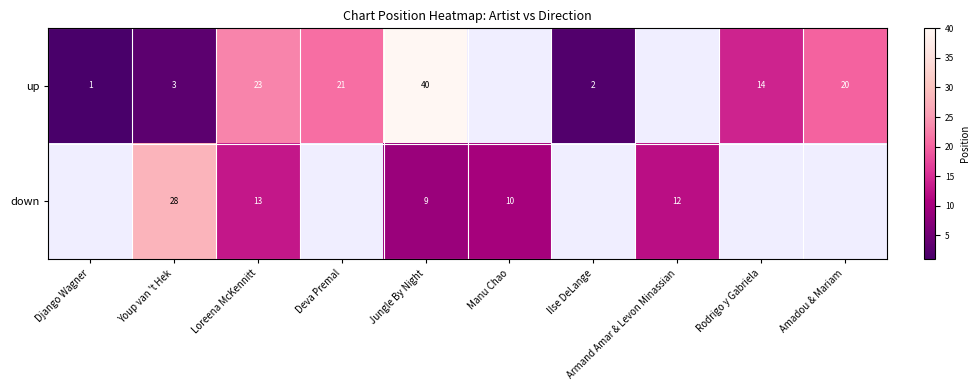

Is the value of up at Youp van 't Hek greater than the value of down at Jungle By Night?

No